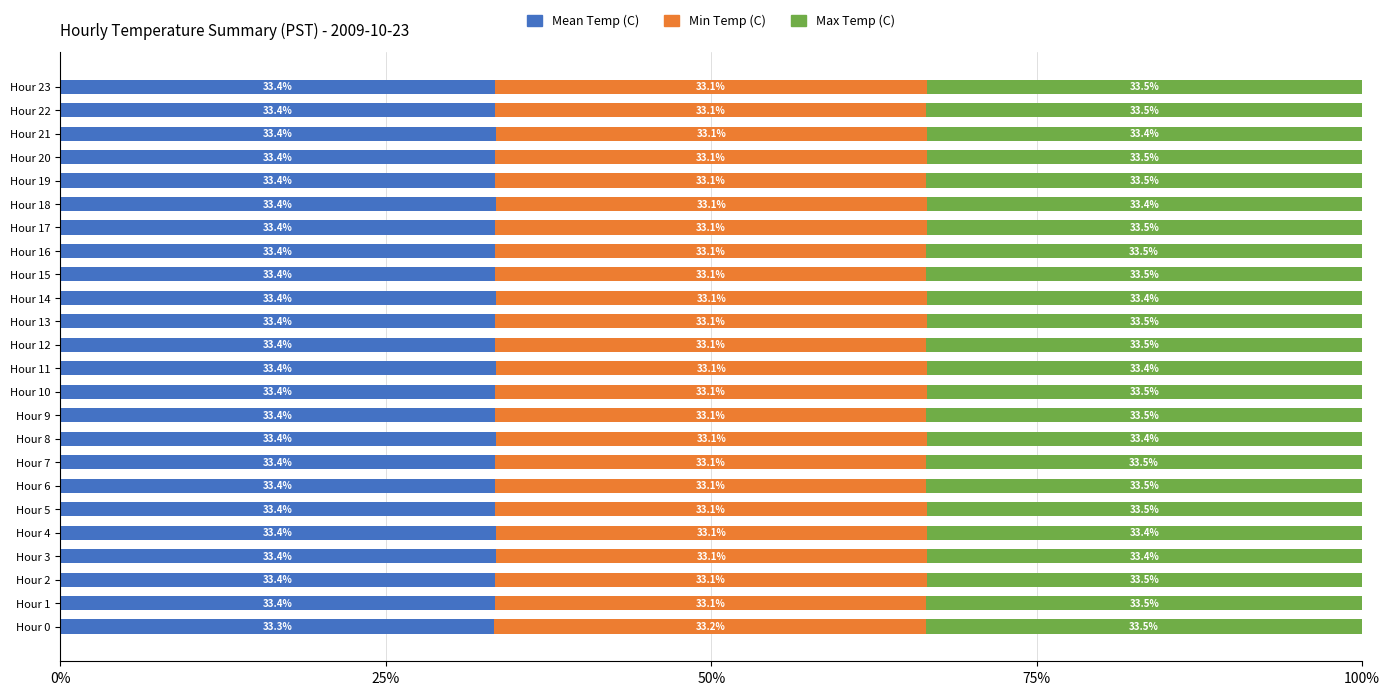

Is it true that Mean Temp (C) equals 33.4 at Hour 16?

True